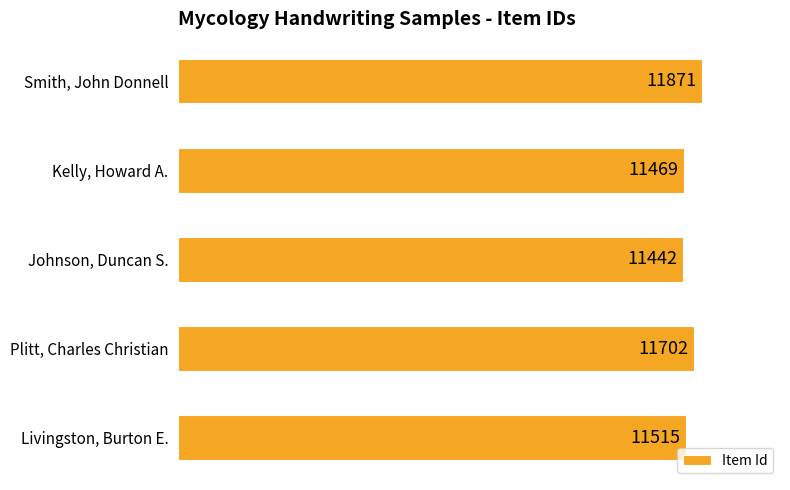

Reading bottom to top, what are all the values shown in this chart?

Livingston, Burton E.=11515	Plitt, Charles Christian=11702	Johnson, Duncan S.=11442	Kelly, Howard A.=11469	Smith, John Donnell=11871